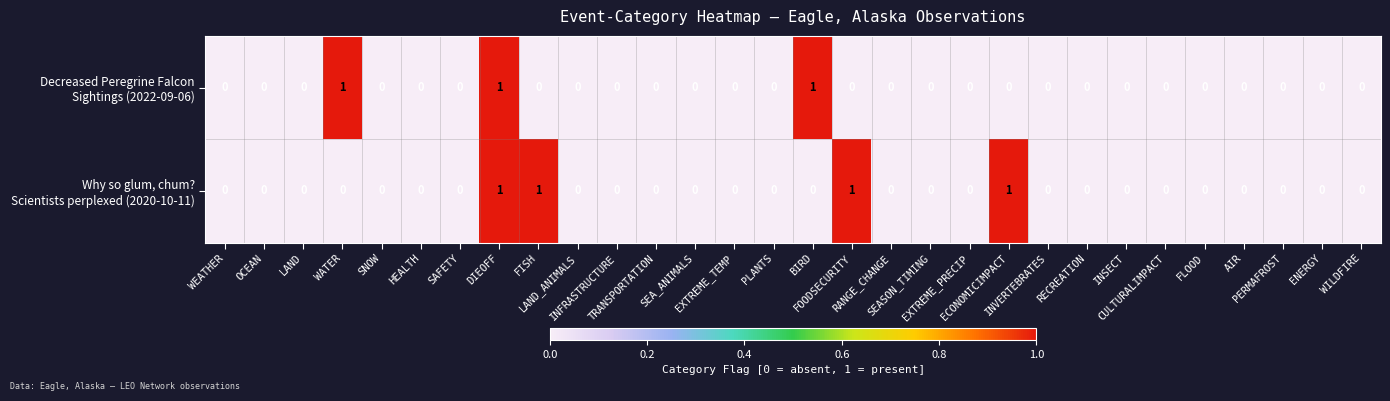

List the series in order of their overall mean, lowest first.

Decreased Peregrine Falcon Sightings (2022-09-06), Why so glum, chum? Scientists perplexed (2020-10-11)